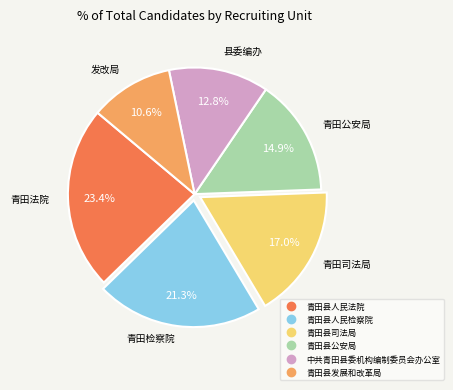

Which slice is the largest?

青田县人民法院